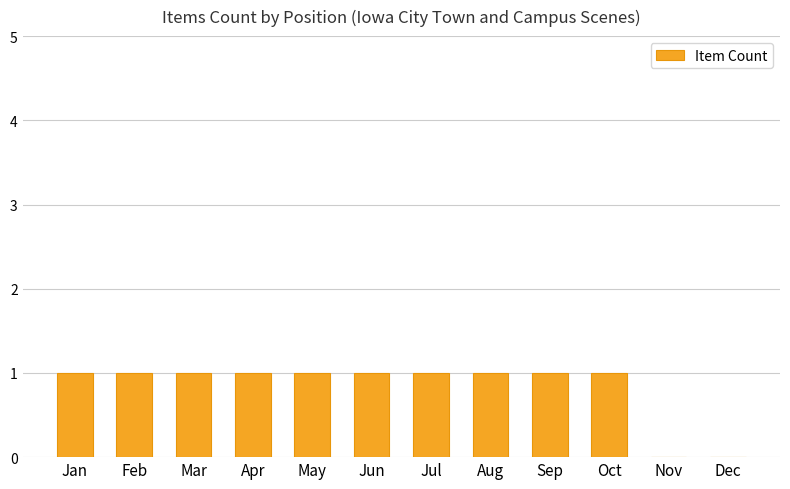

Which has a higher value, Dec or Jul?

Jul